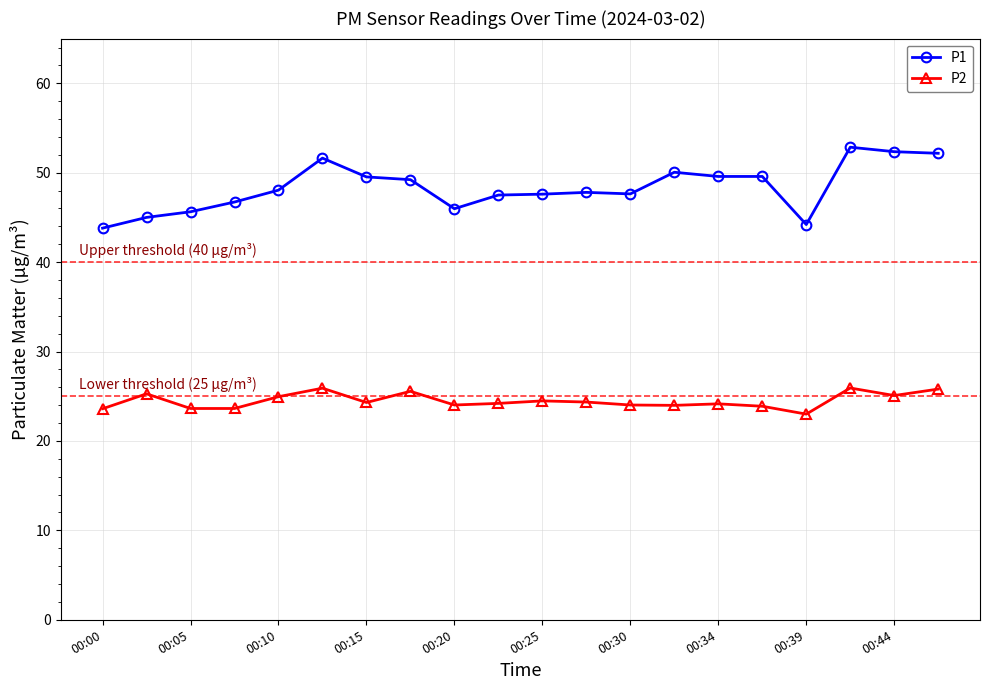

What is the average value of the P2 series?

24.5